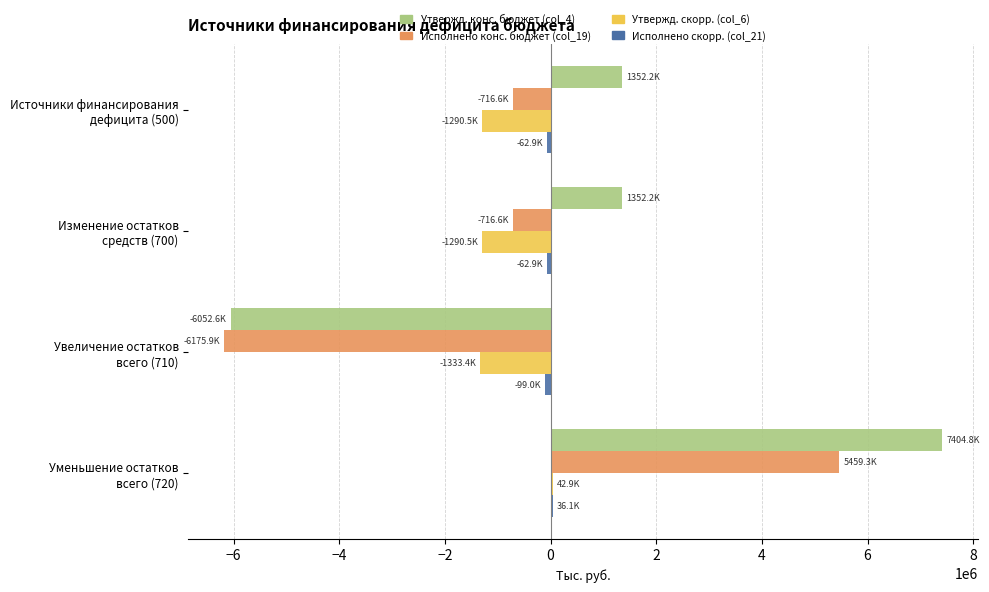

Which series has the largest total across all categories?

Утвержд. конс. бюджет (col_4)